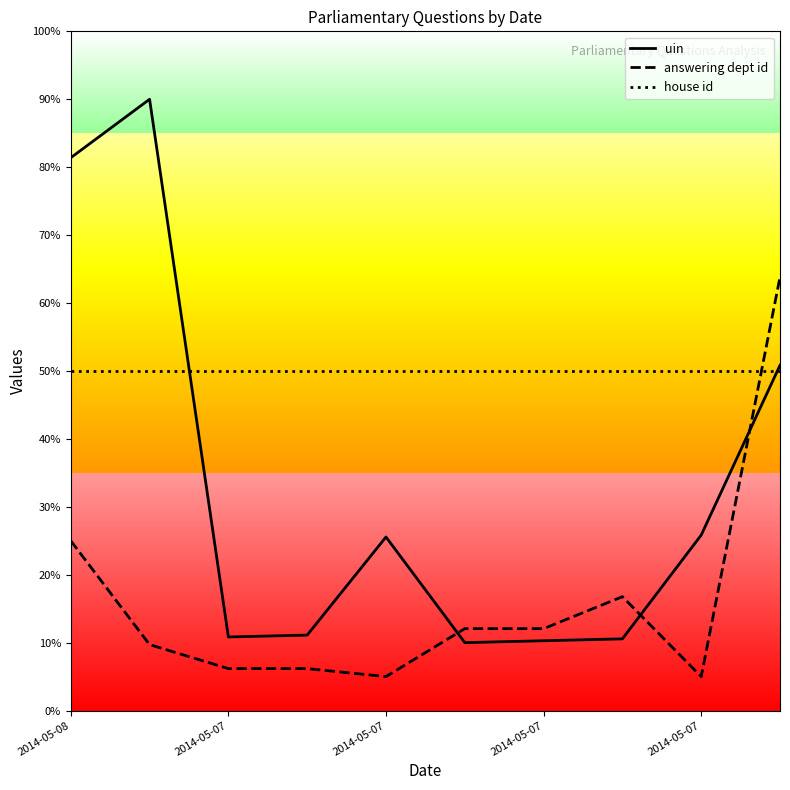

Does the chart display data point markers on the line(s)?

No